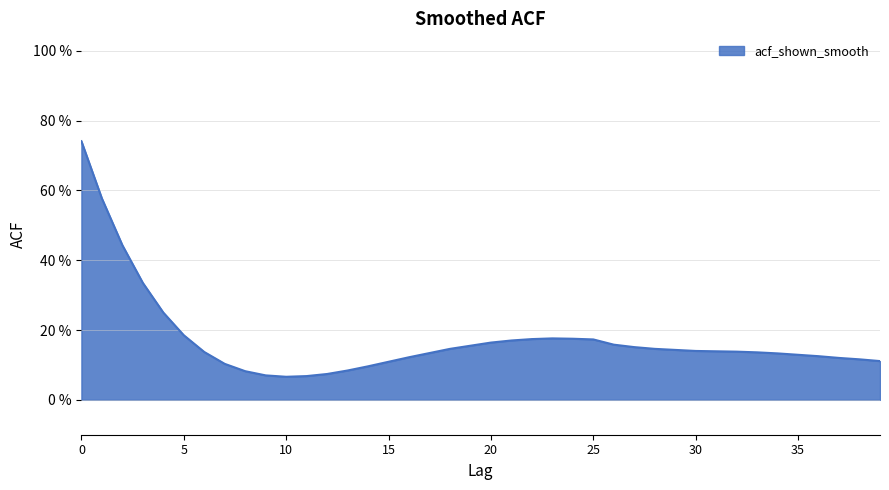

Reading left to right, extract all data points from this chart.

0=0.7	1=0.6	2=0.4	3=0.3	4=0.2	5=0.2	6=0.1	7=0.1	8=0.1	9=0.1	10=0.1	11=0.1	12=0.1	13=0.1	14=0.1	15=0.1	16=0.1	17=0.1	18=0.1	19=0.2	20=0.2	21=0.2	22=0.2	23=0.2	24=0.2	25=0.2	26=0.2	27=0.2	28=0.1	29=0.1	30=0.1	31=0.1	32=0.1	33=0.1	34=0.1	35=0.1	36=0.1	37=0.1	38=0.1	39=0.1